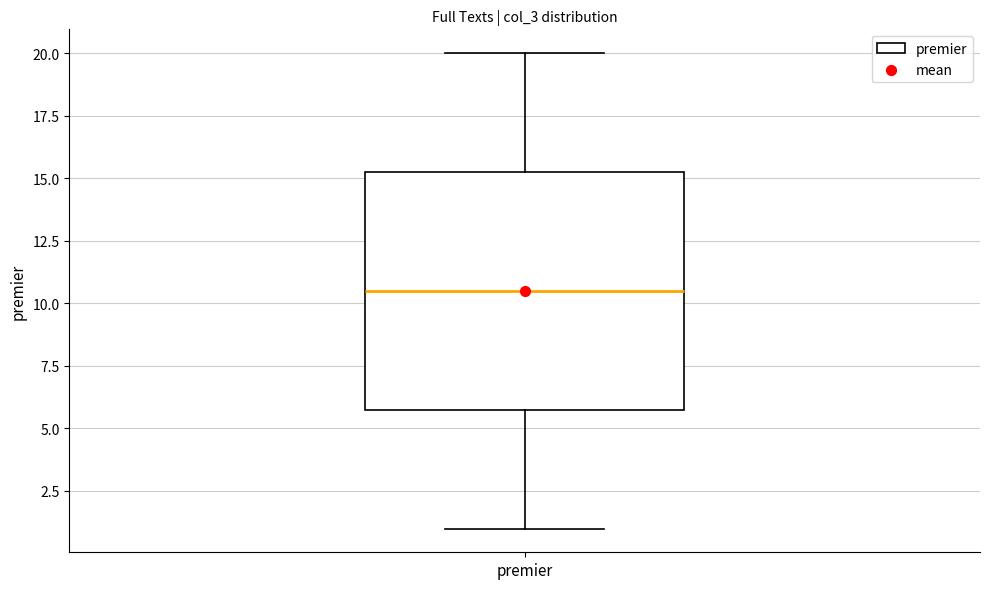

Read this box plot against the y-axis: the position of the median line, the range covered by the box, and the ends of both whiskers. The values are not printed on the chart, so give them approximately, as read against the axis.

median 10.5, box 6.0 to 15.5, whiskers 1.0 to 20.0